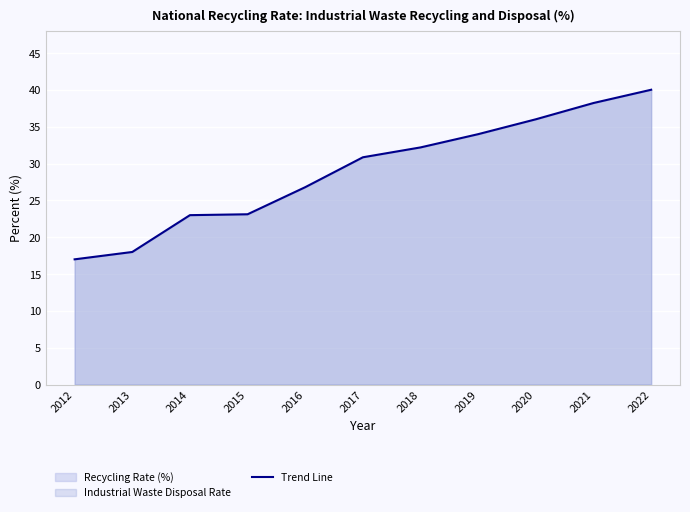

Which category has the lowest value across all series?

2012